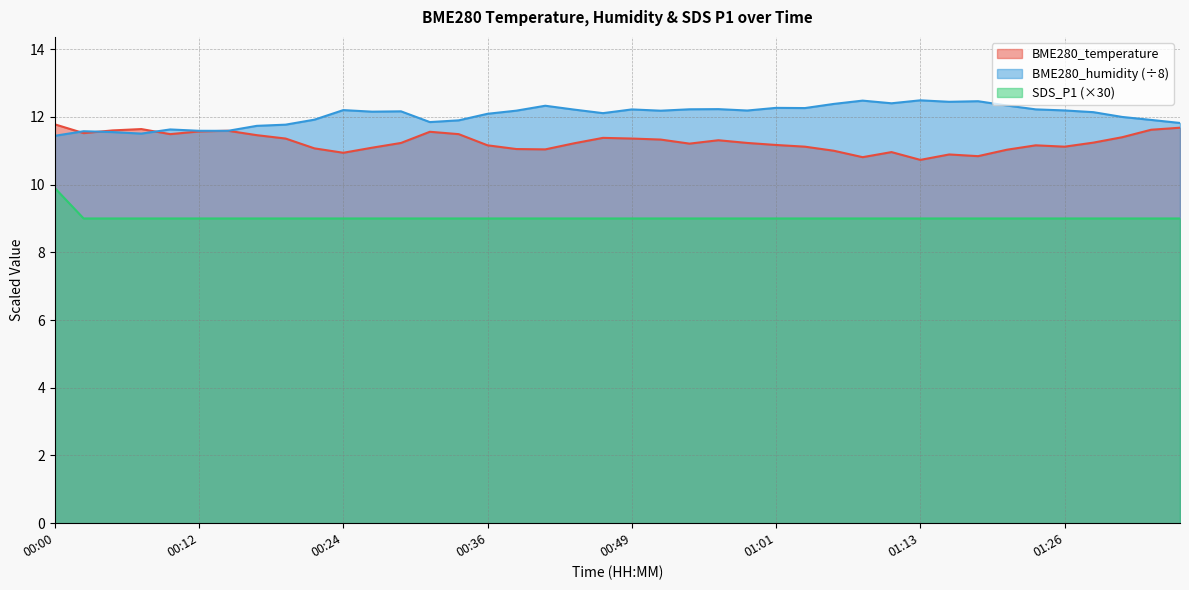

Which has a higher value, 00:29 or 01:23?

00:29